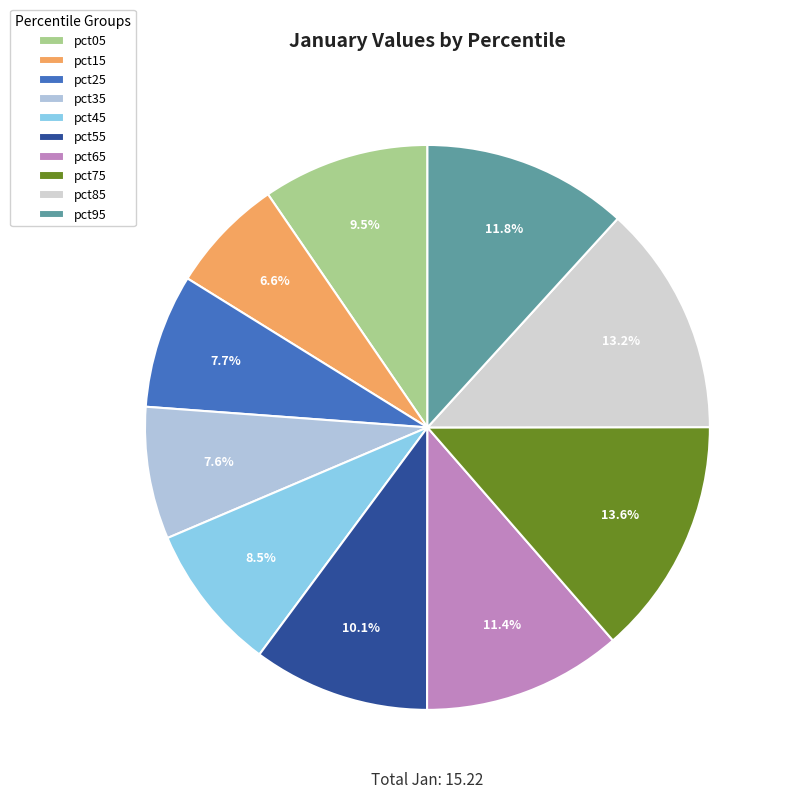

To the nearest percent, what is the difference between the pct75 and pct25 slice percentages?

6%